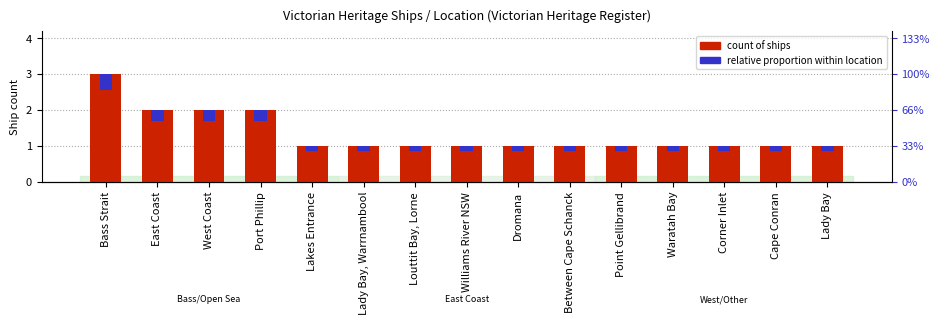

What is the label of the 4th bar from the left?

Port Phillip